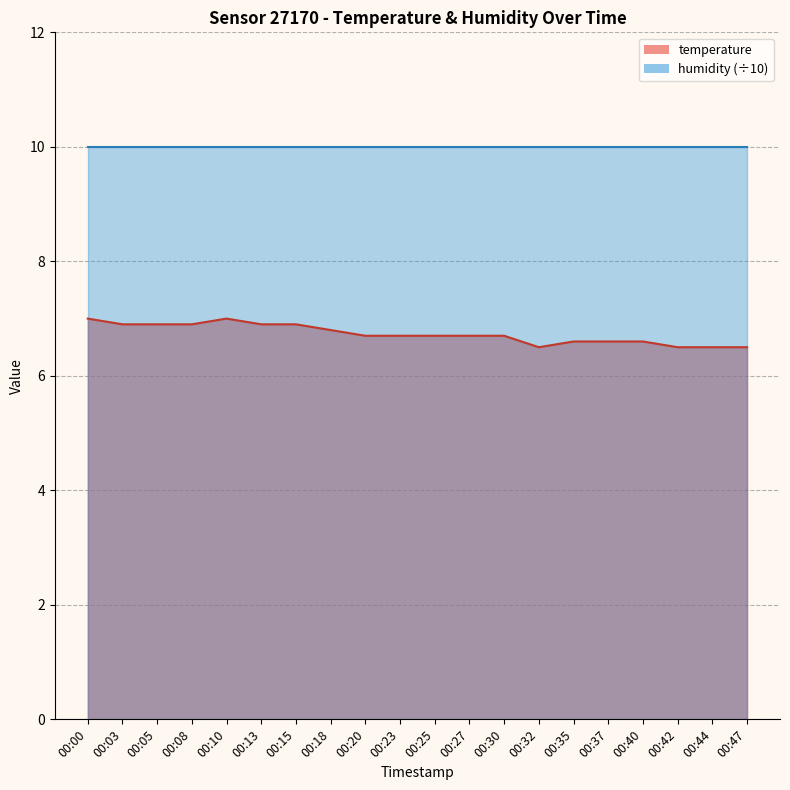

Rank the categories by value from highest to lowest.

00:00, 00:10, 00:03, 00:05, 00:08, 00:13, 00:15, 00:18, 00:20, 00:23, 00:25, 00:27, 00:30, 00:35, 00:37, 00:40, 00:32, 00:42, 00:44, 00:47